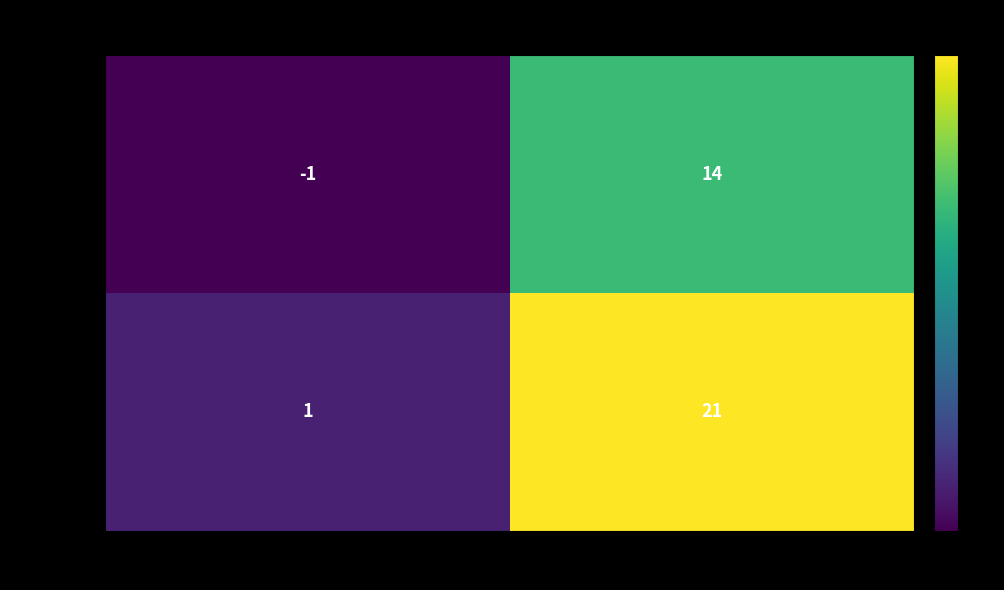

Rank the series by their average value, from highest to lowest.

69353e0f..., c338f194...